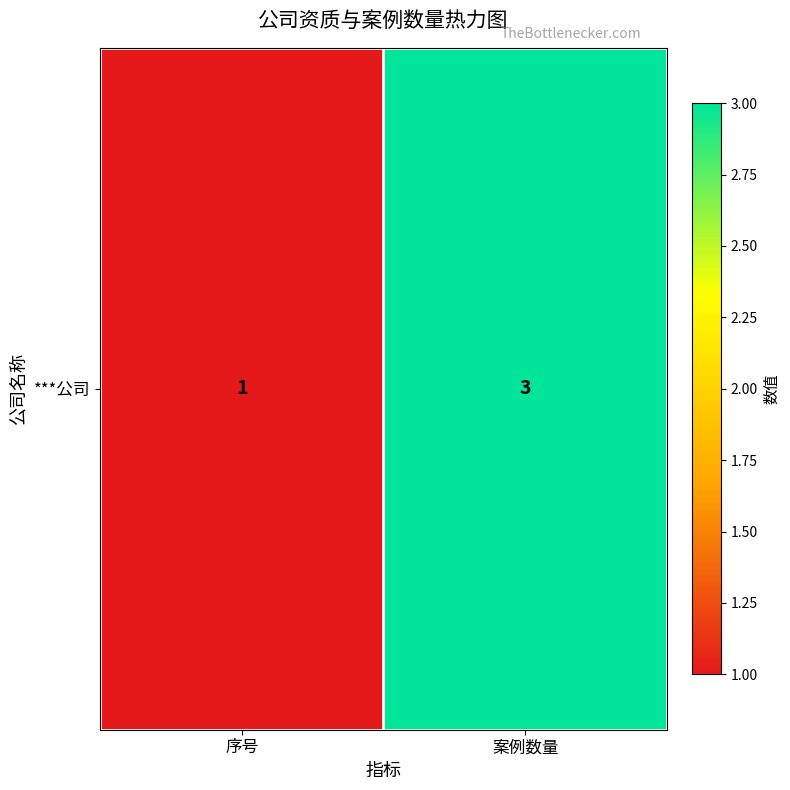

Reading left to right, transcribe all the data shown in this chart.

序号=1	案例数量=3